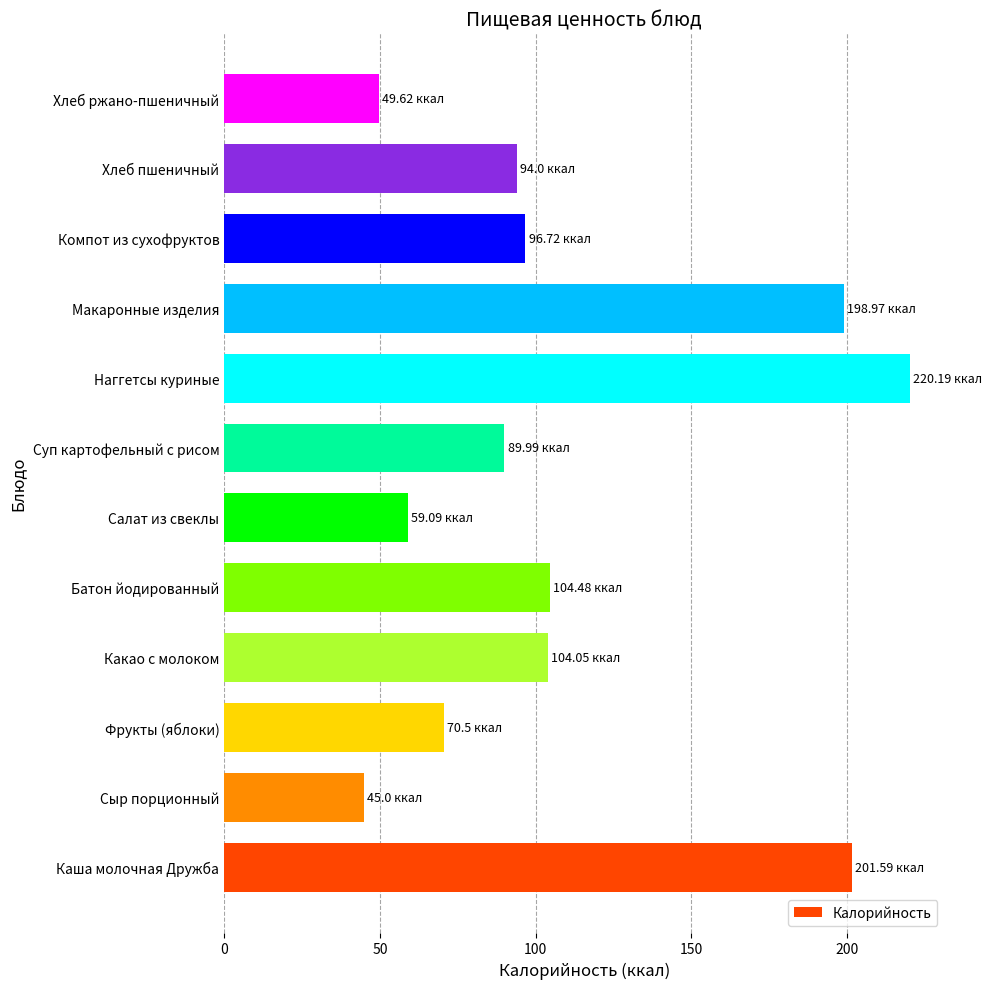

What is the smallest value displayed?

45.0